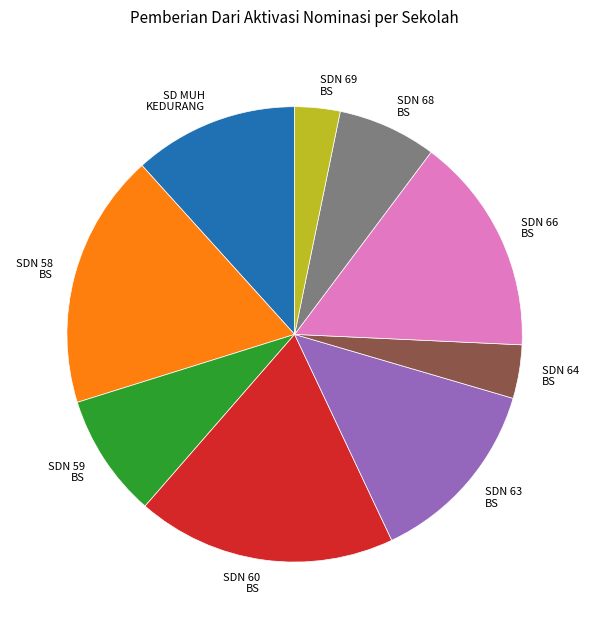

The SDN 58 BS slice represents 18% of the pie. True or false?

True